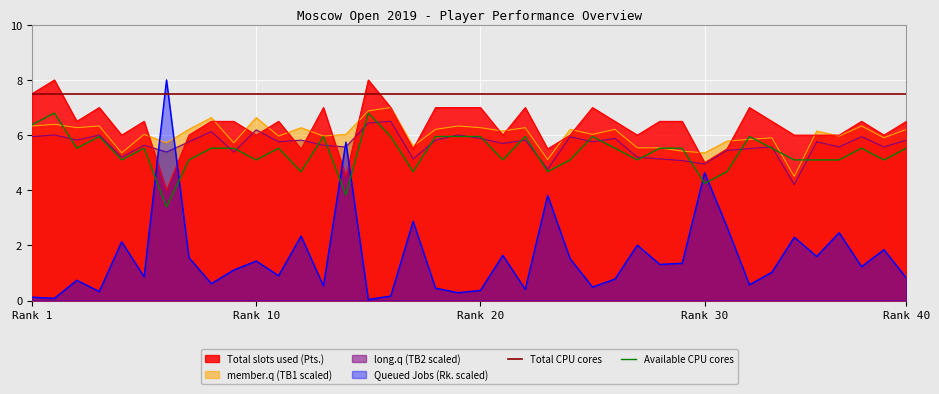

What is the difference between the maximum and minimum values in the Total slots used (Pts.) series?

4.0